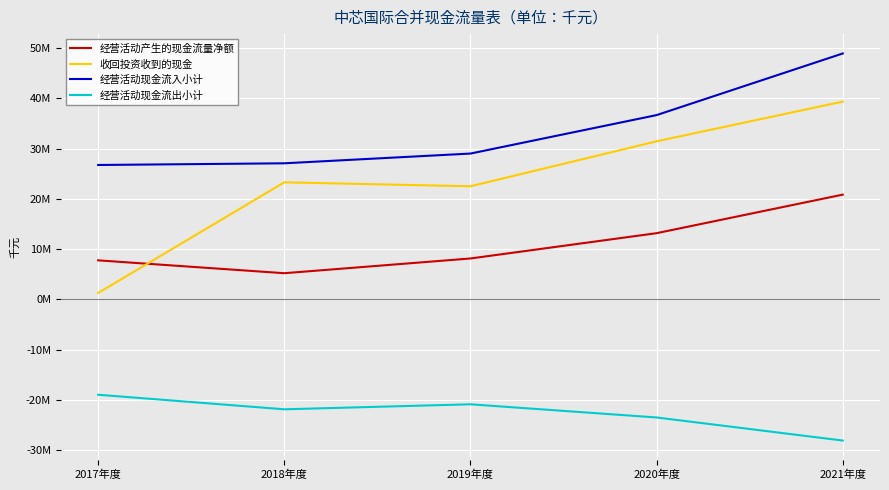

How many interior local peaks does the 经营活动现金流出小计 series have?

1